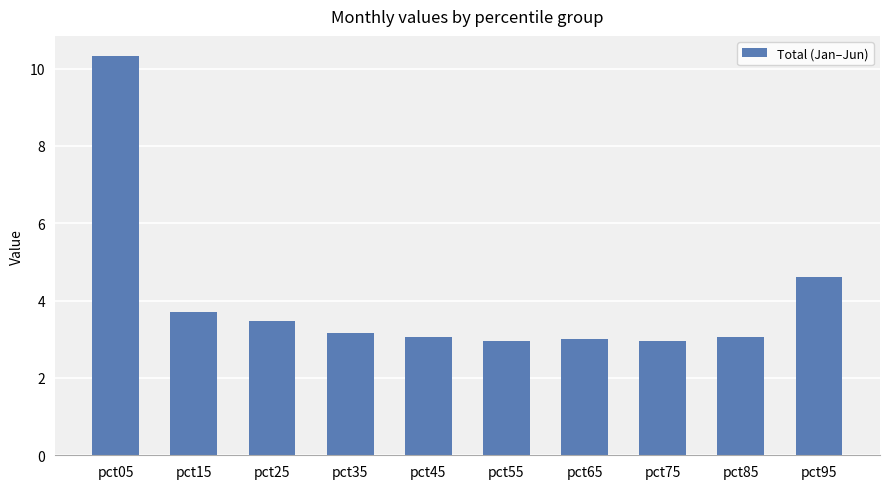

Count the number of categories in the chart.

10